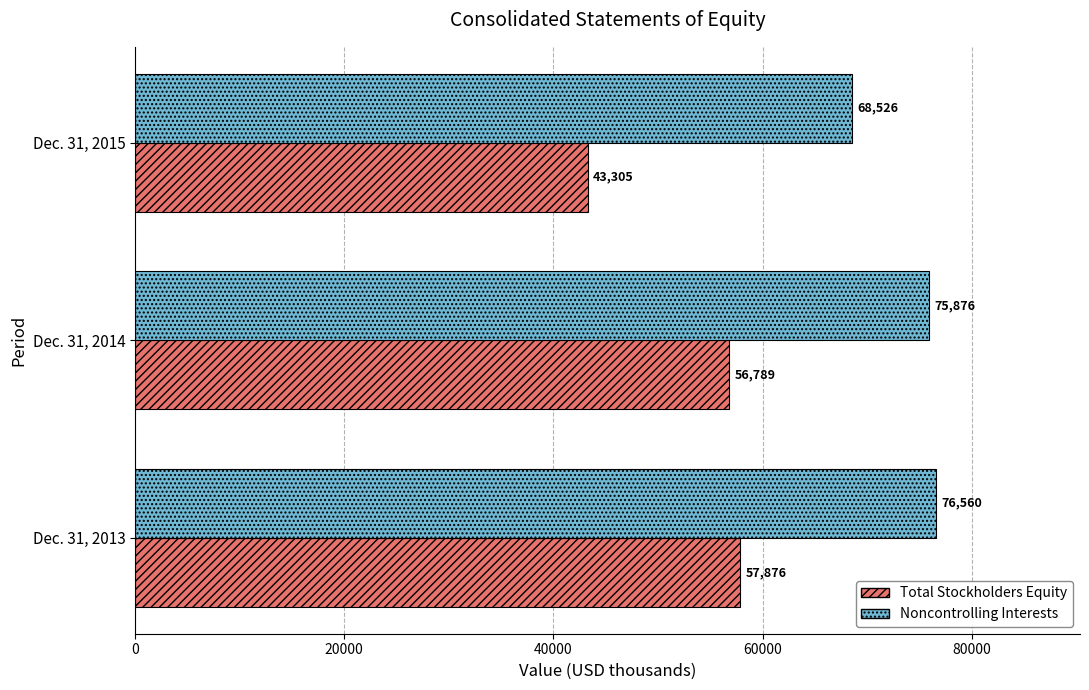

At which category does the chart reach its minimum across all series?

Dec. 31, 2015